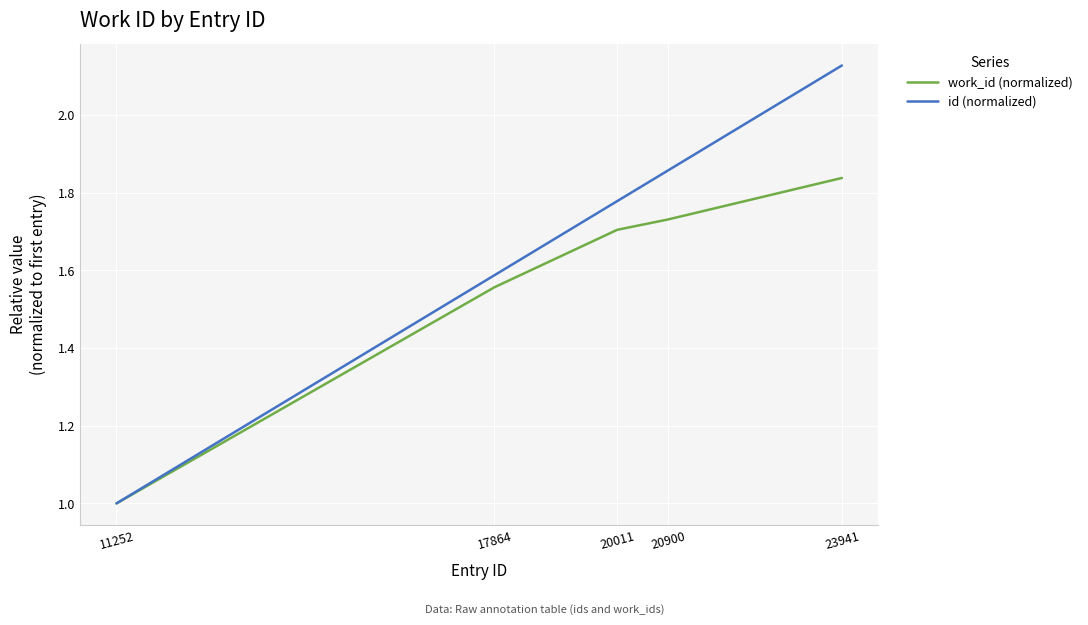

Count the id (normalized) values in the range 1 to 2.

4